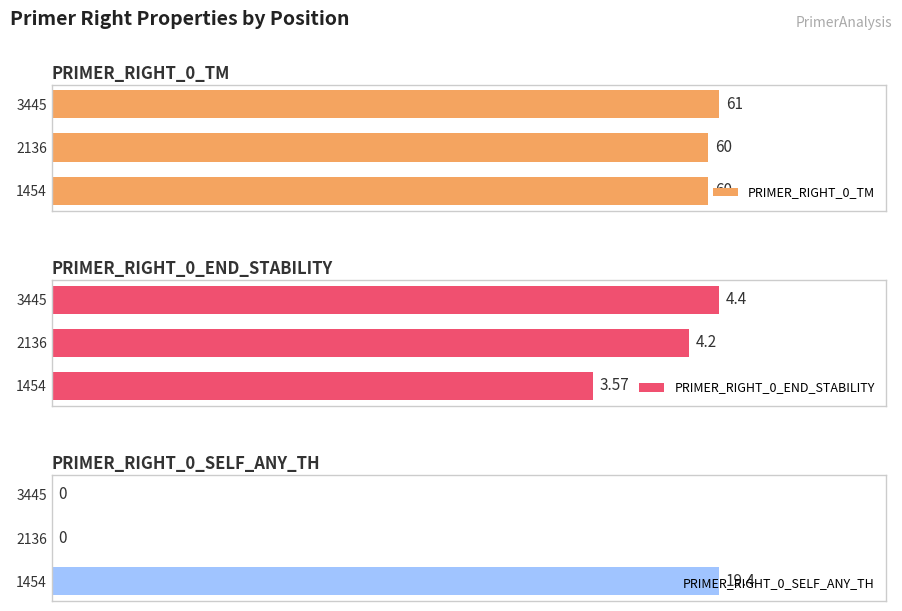

What is the maximum value shown in the chart?

61.0